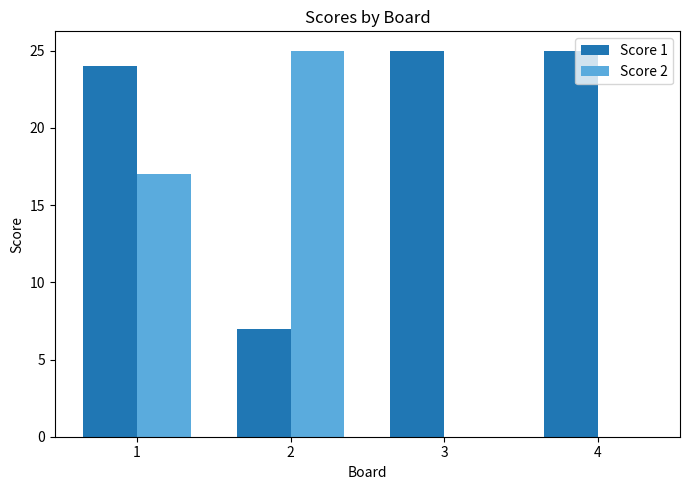

Reading left to right, what are all the values shown in this chart?

Score 1: 1=24	2=7	3=25	4=25
Score 2: 1=17	2=25	3=0	4=0